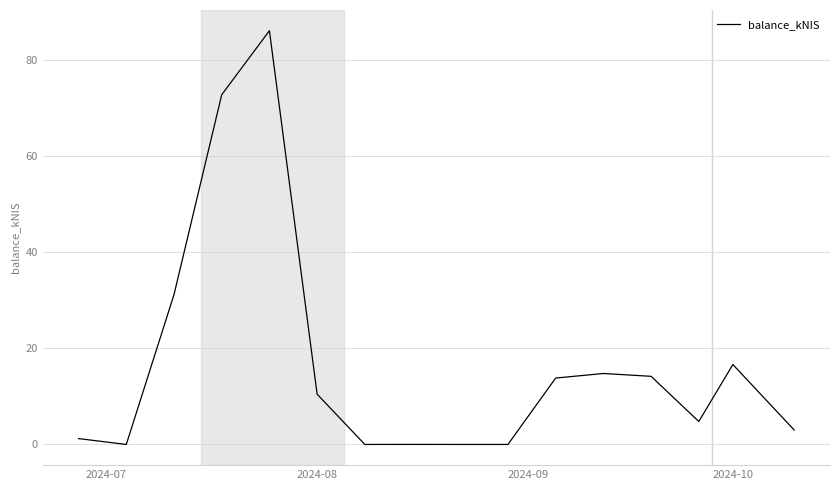

What is the greatest value displayed?

86.1